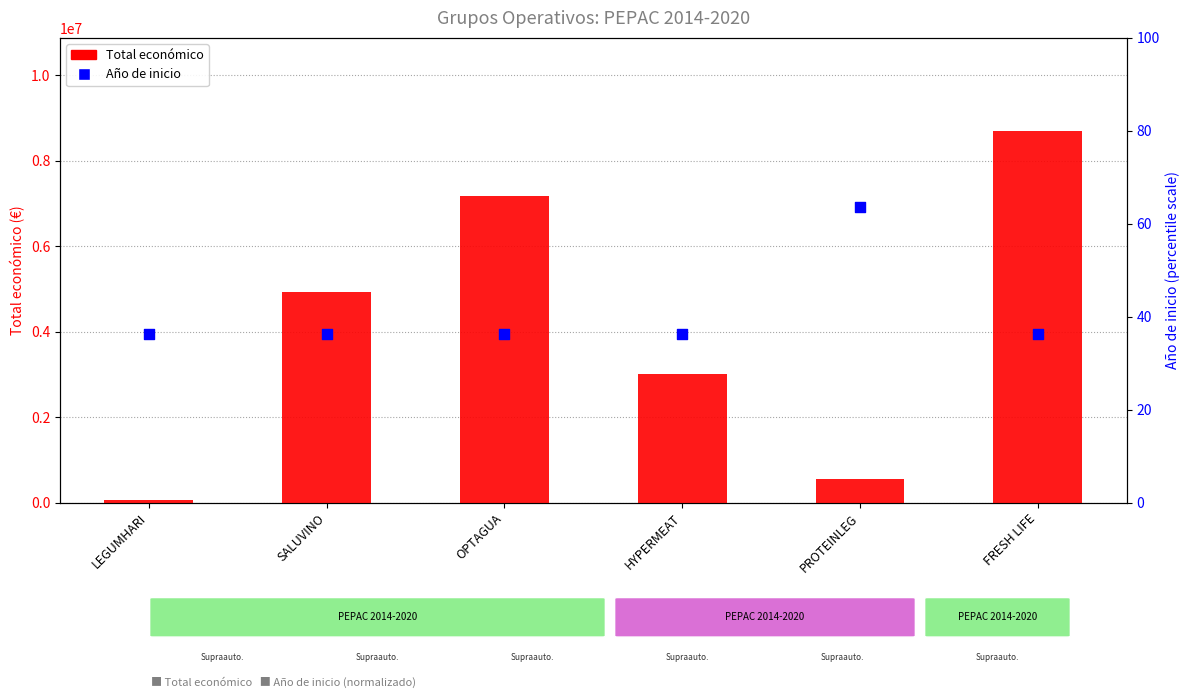

Is the value of Total económico at OPTAGUA greater than the value of Año de inicio at FRESH LIFE?

Yes